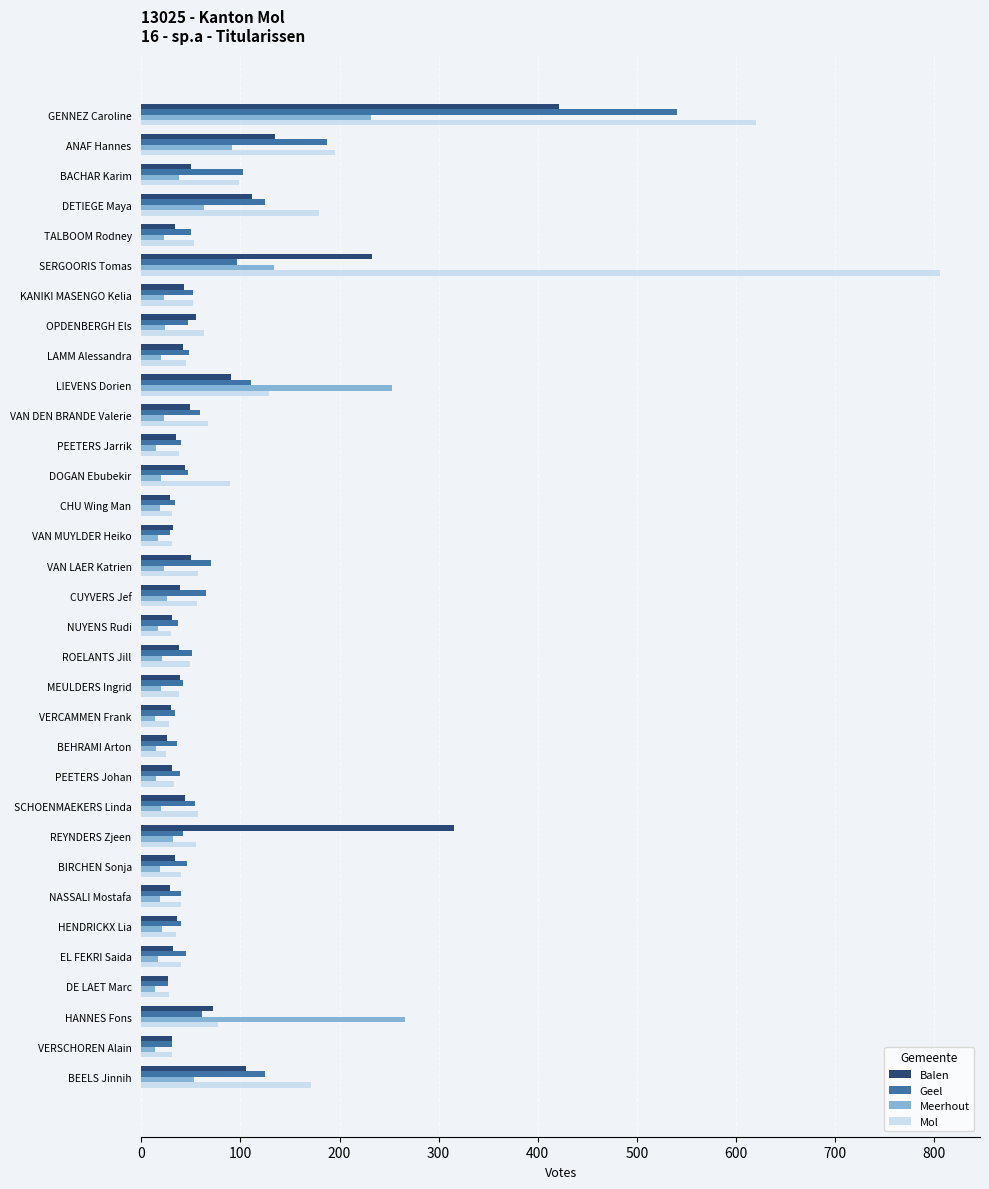

How many values in the Mol series are below 52?

16